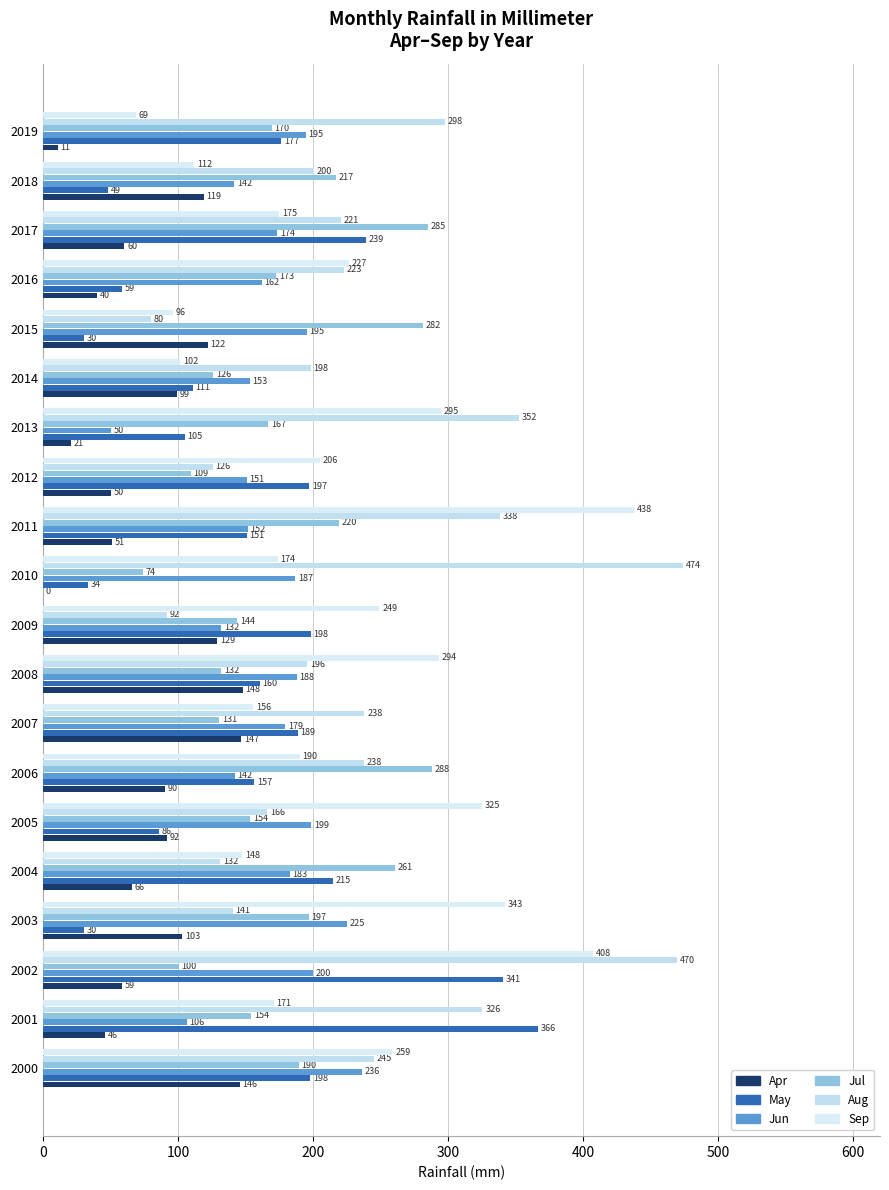

How many categories are shown in the chart?

20